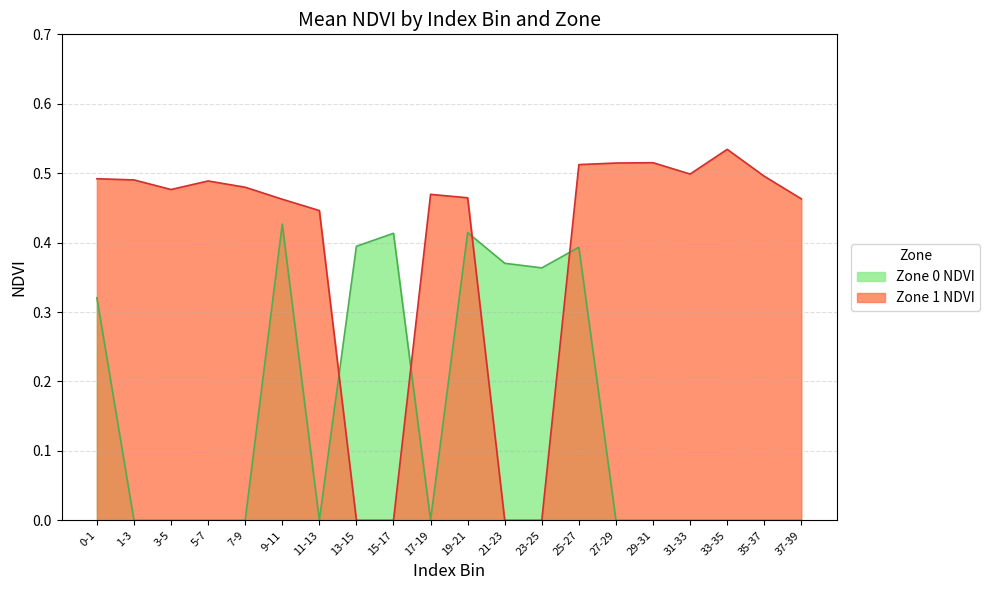

List the series in order of their peak value, lowest first.

Zone 0 NDVI, Zone 1 NDVI